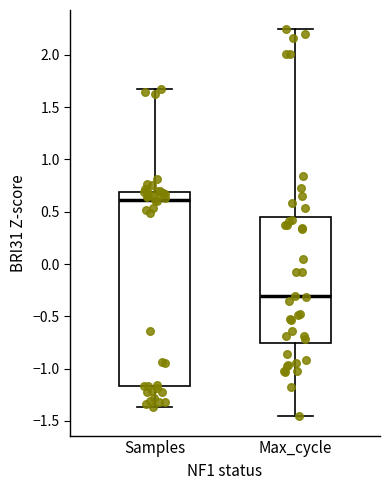

Which box is the tallest, from its lower edge to its upper edge?

Samples